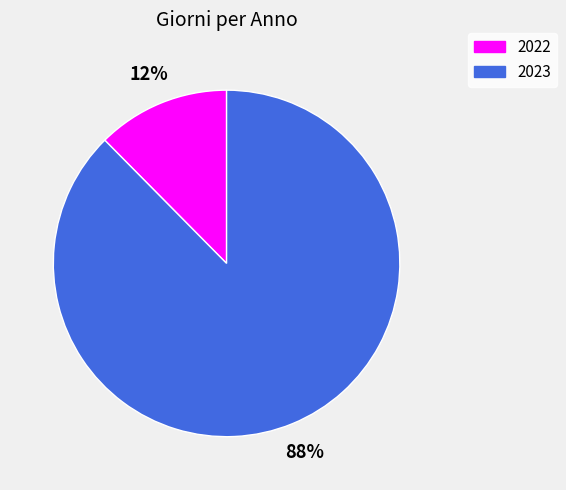

Is the sum of 2022 and 2023 greater than half?

Yes